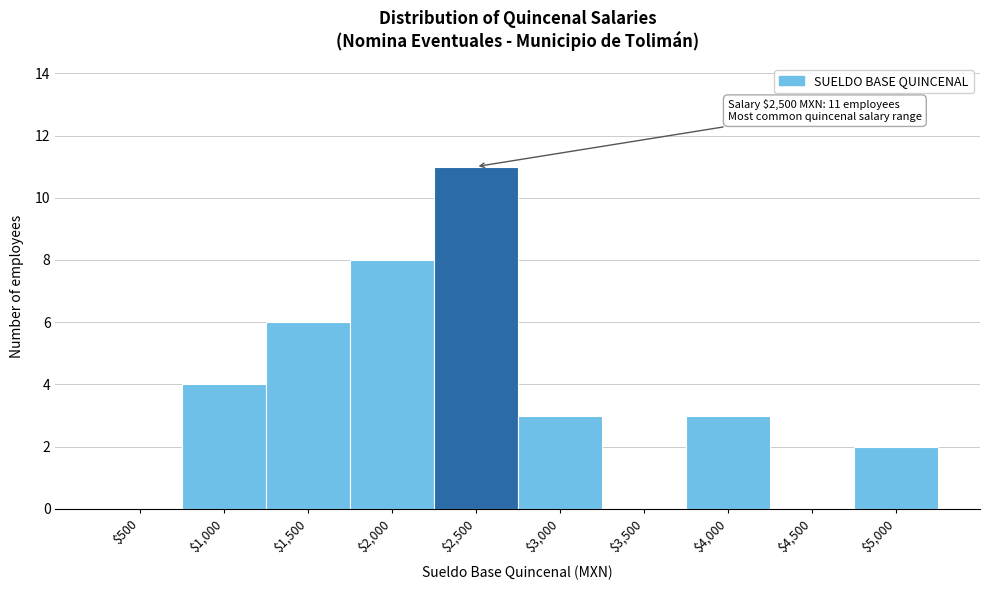

What is the maximum value shown in the chart?

11